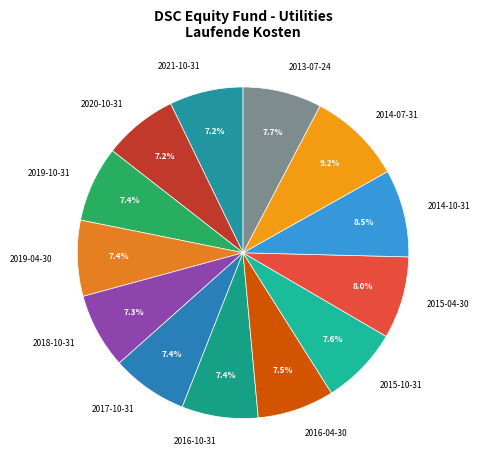

What is the ratio of the value at 2013-07-24 to the value at 2015-10-31?

1.0